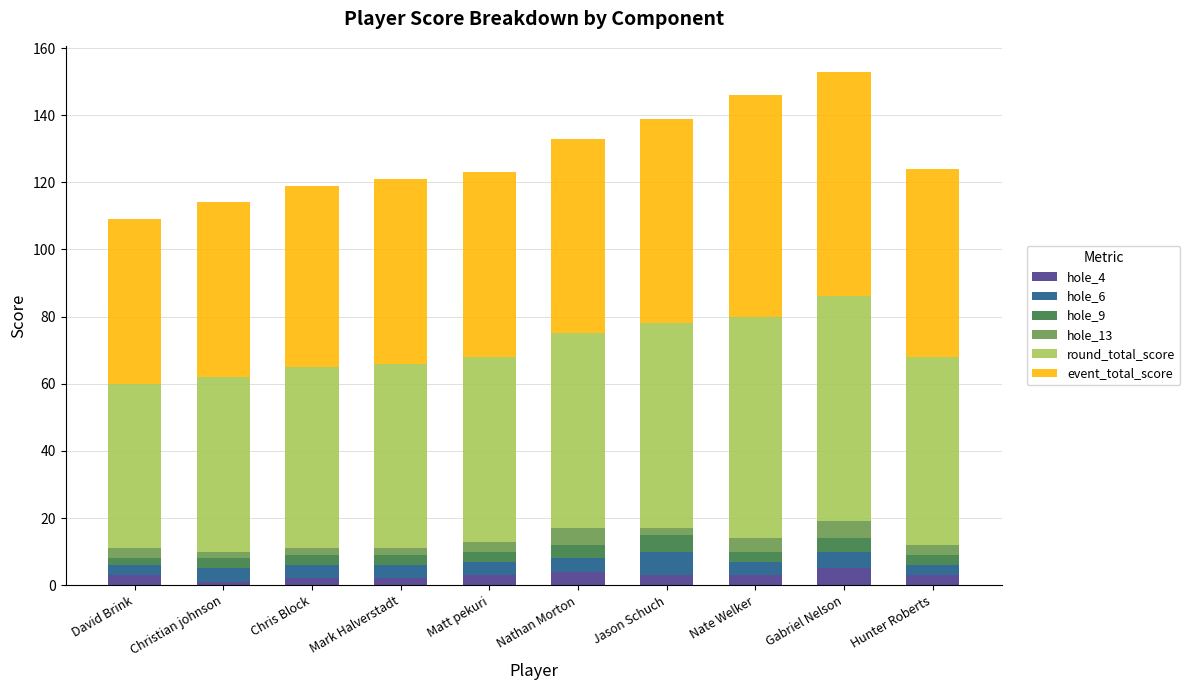

Read the hole_13 value at Jason Schuch.

2